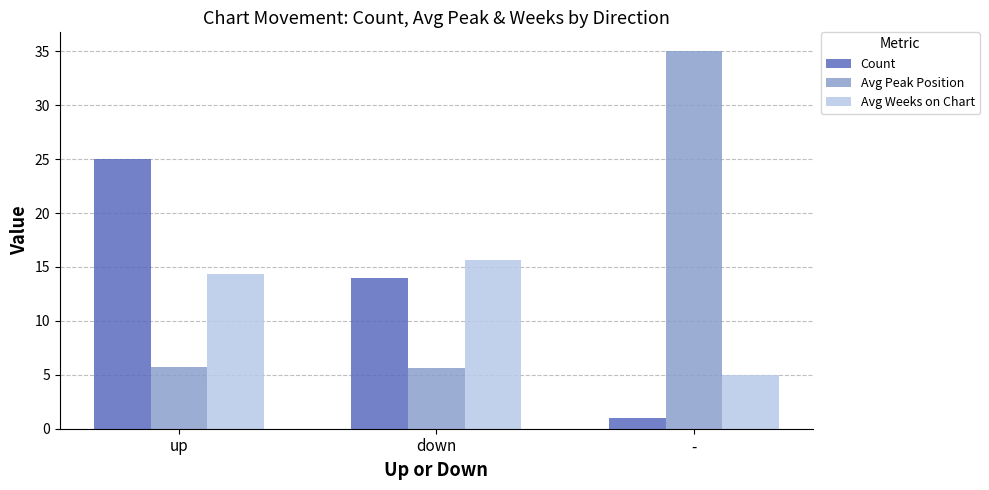

The Avg Weeks on Chart series shows 14.3 at up. True or false?

True